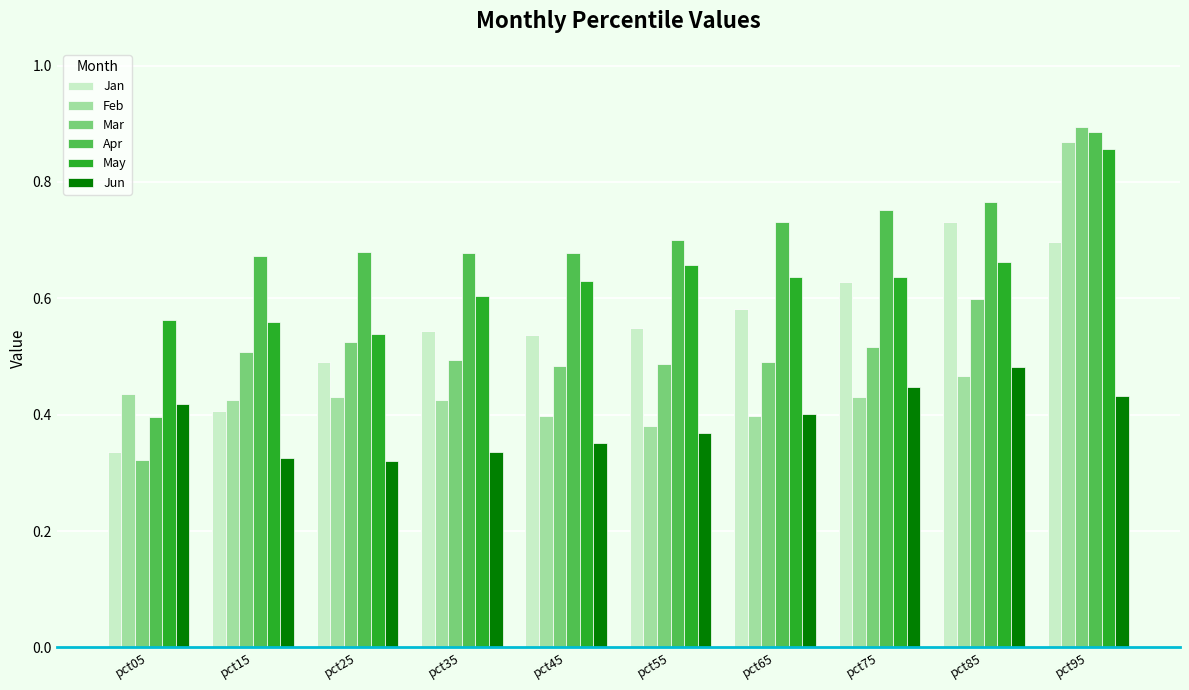

How many Apr values are between 0 and 1?

10